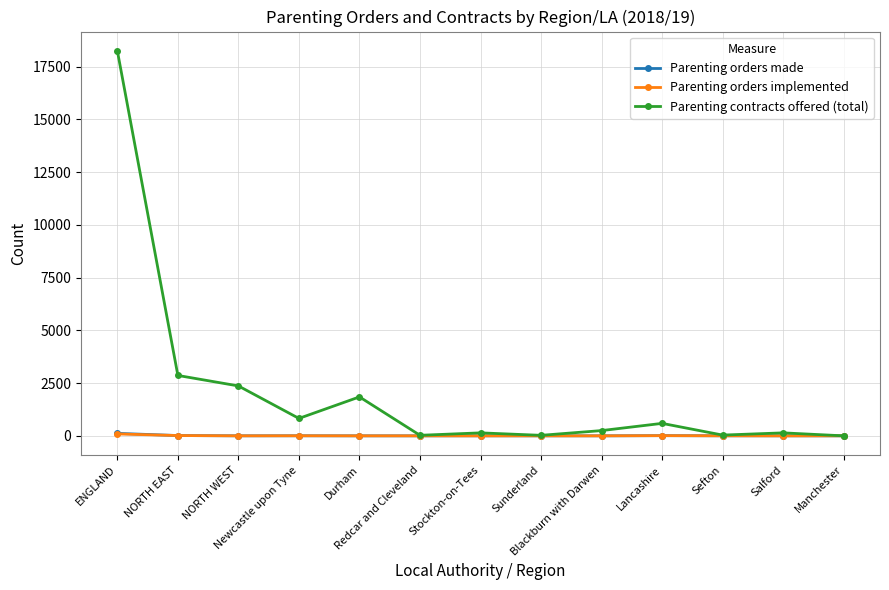

At which category is the sum across all series the highest?

ENGLAND